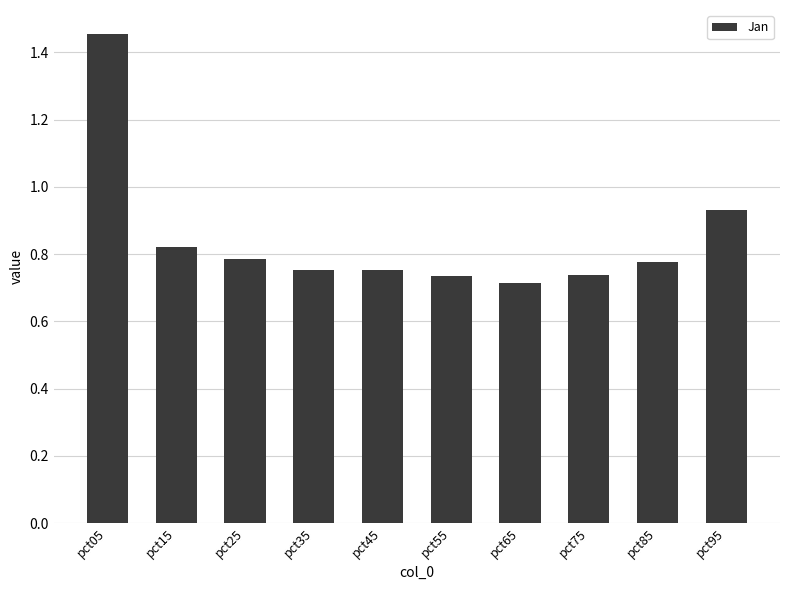

What is the sum of the values at pct35 and pct15?

1.6